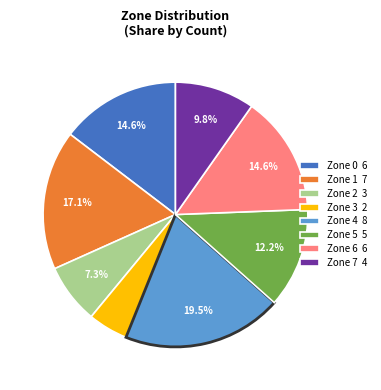

To the nearest percent, what portion does Zone 0 represent?

15%